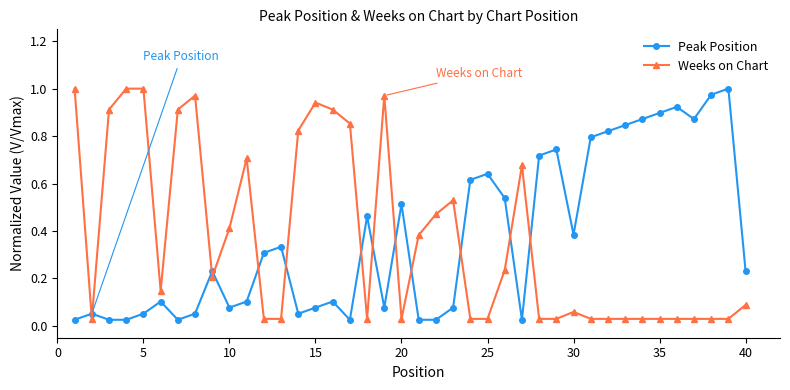

Does the chart have visible grid lines?

No